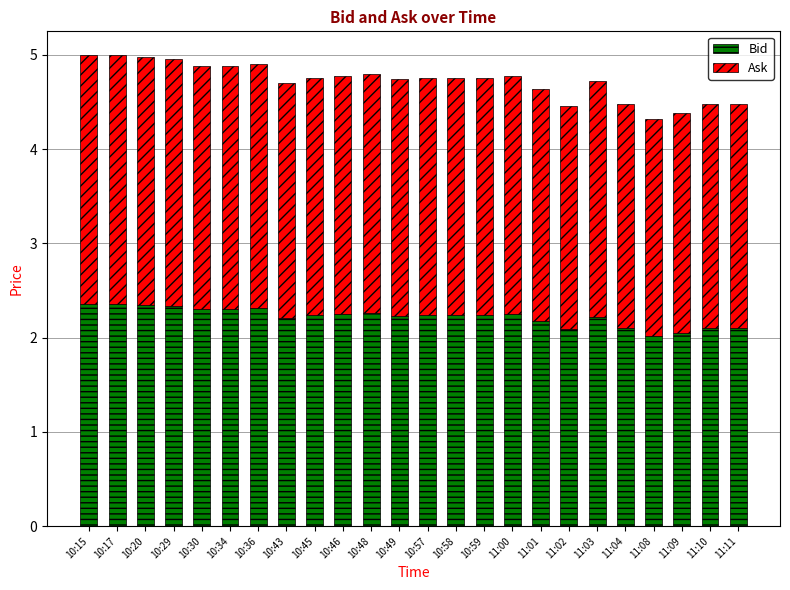

The value of Bid at 11:04 is 3.1. True or false?

False